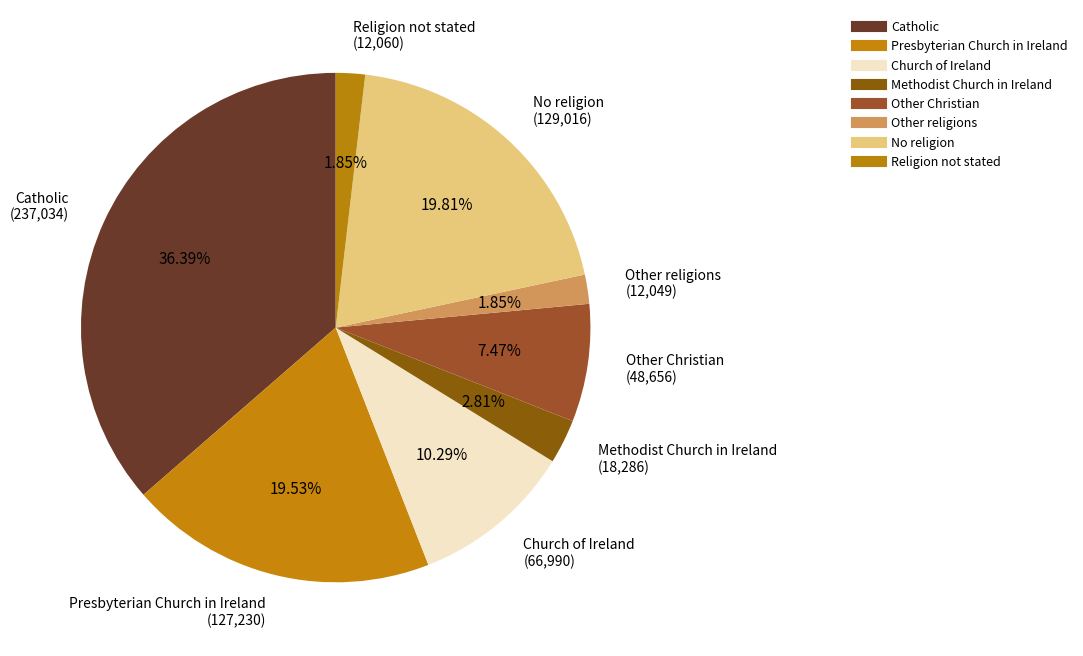

How many slices are in this pie chart?

8